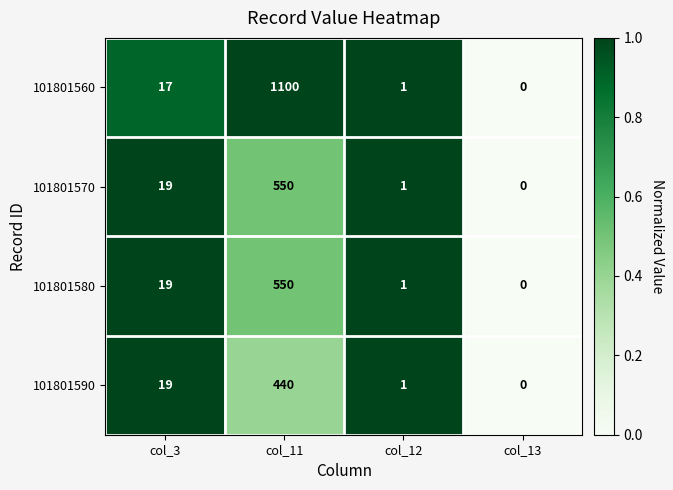

What is the sum of all 101801580 values?

570